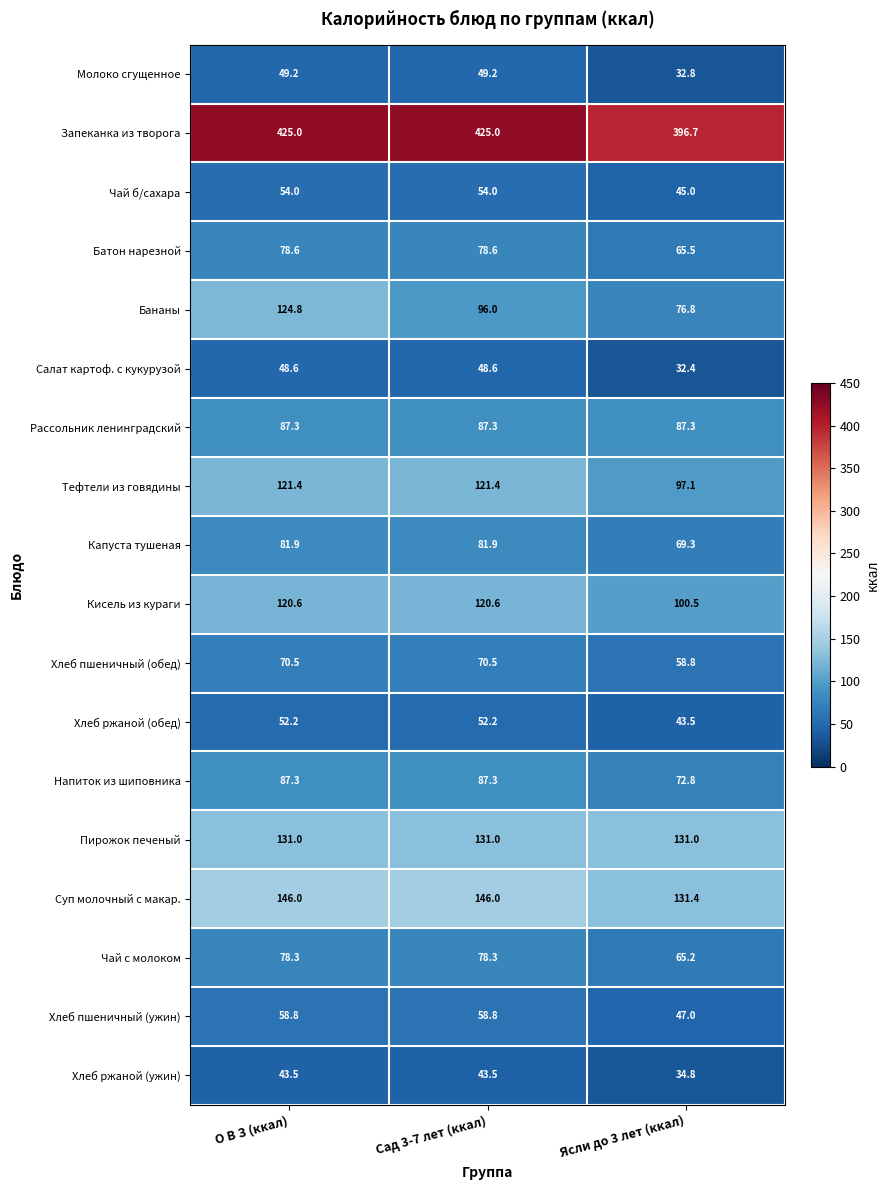

What is the total value across all series at Ясли до 3 лет (ккал)?

1587.9